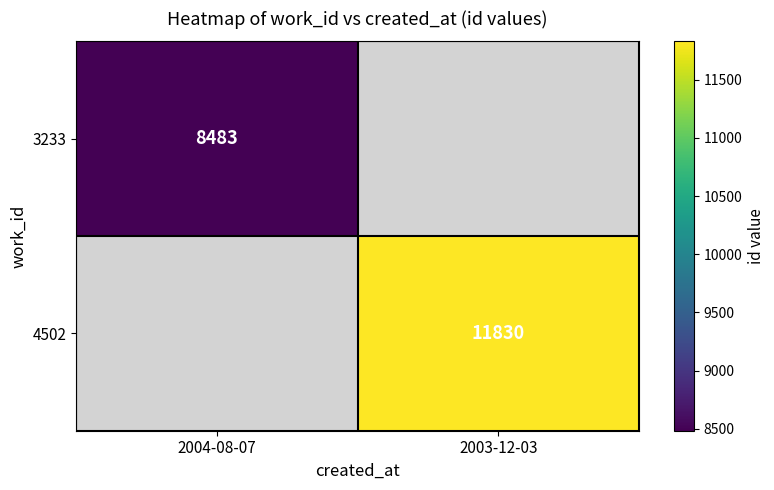

At how many categories does at least one series exceed 11126?

1